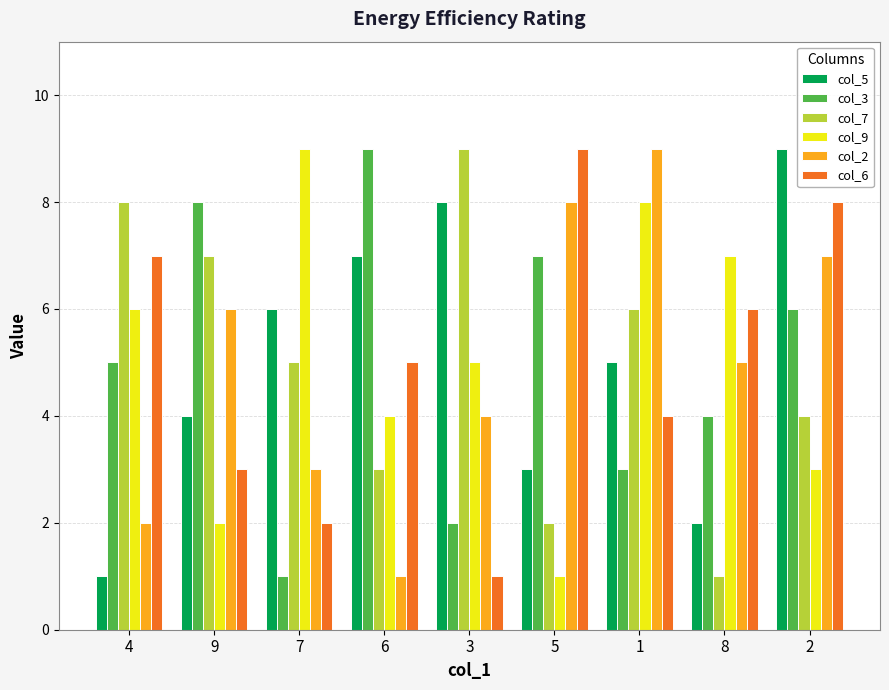

Between 6 and 1, which series saw the biggest shift?

col_2